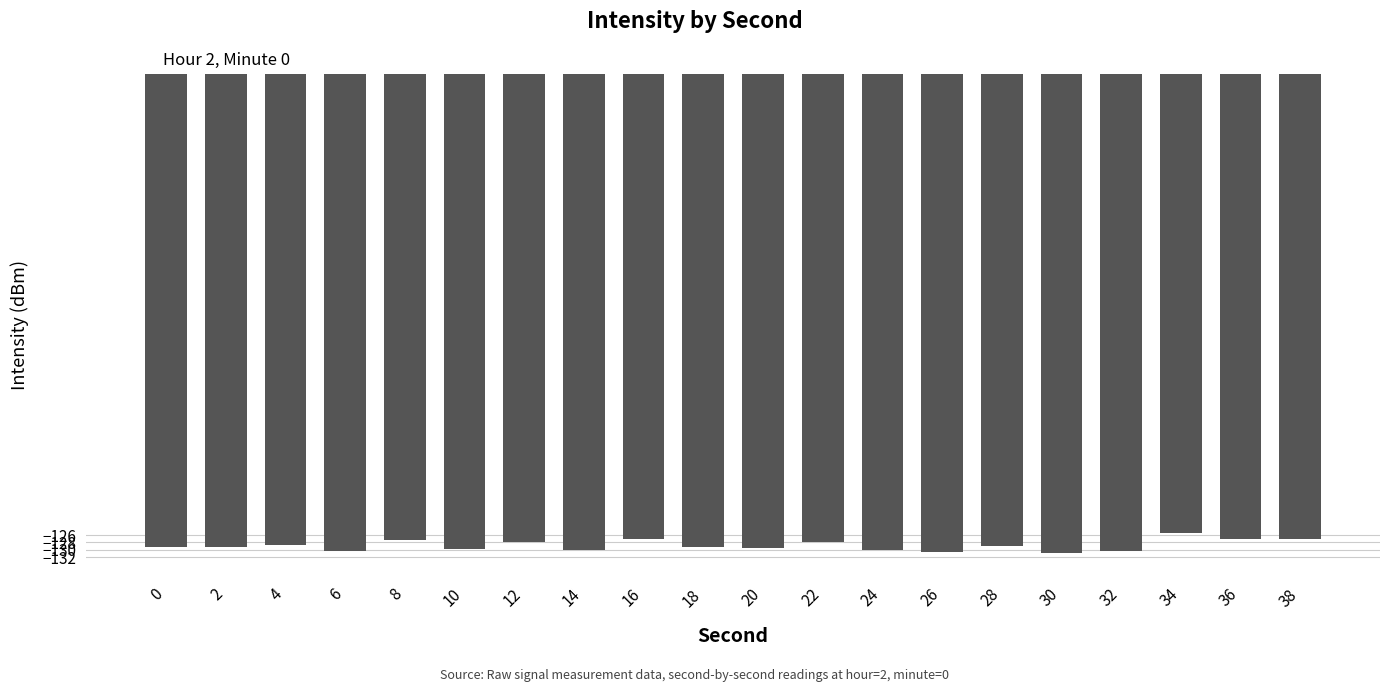

What is the value of the 15th bar from the left?

-129.1